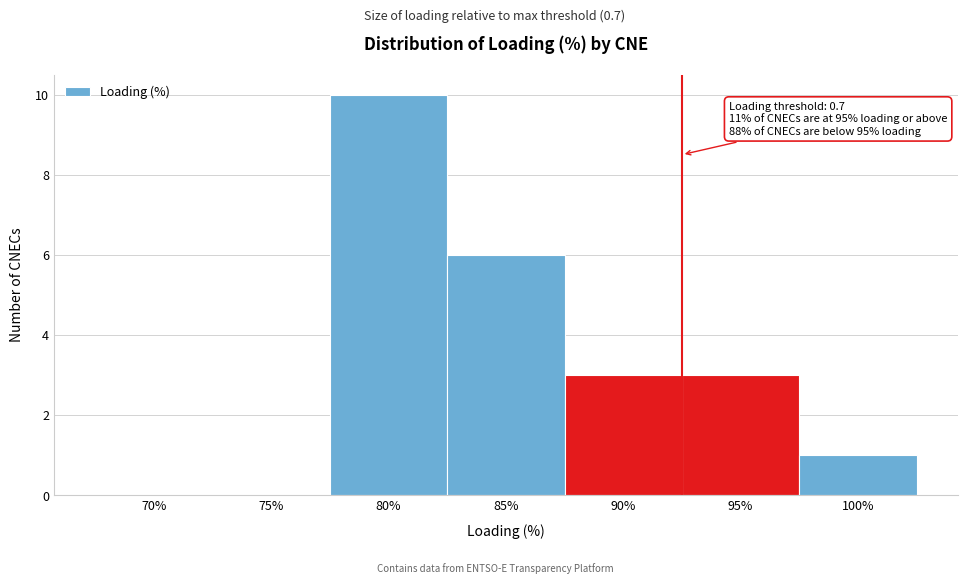

Reading right to left, transcribe all the data shown in this chart.

100%=1	95%=3	90%=3	85%=6	80%=10	75%=0	70%=0